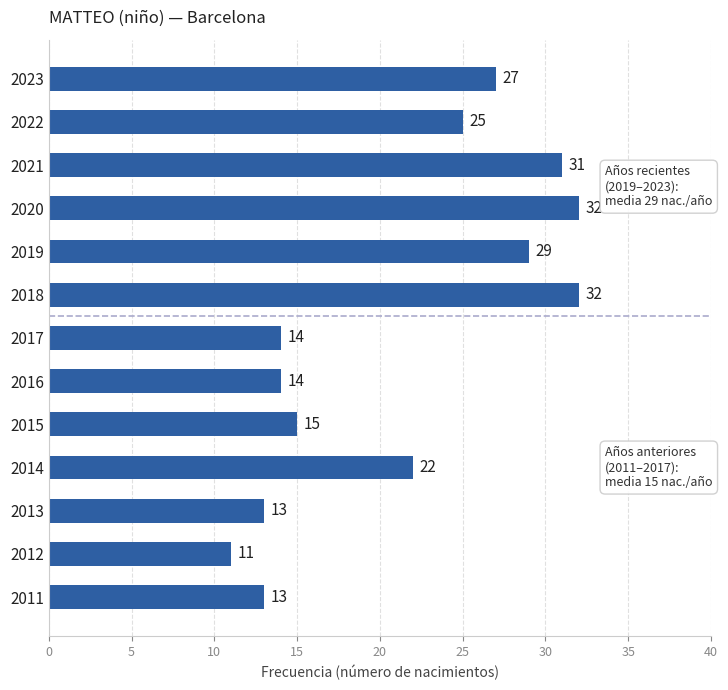

What is the sum of all values?

278